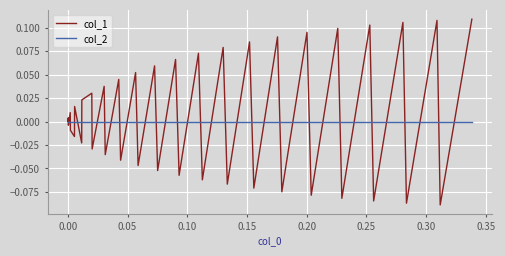

Which series has the widest spread of values?

col_1